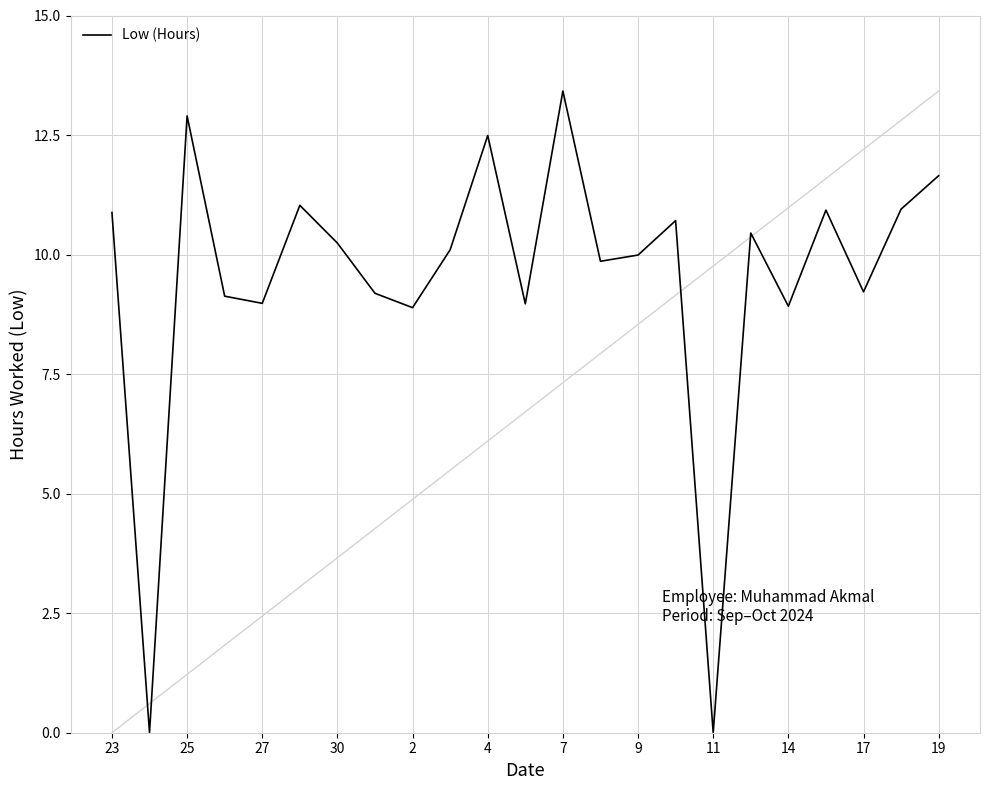

Is this an area chart (filled region under the line)?

No